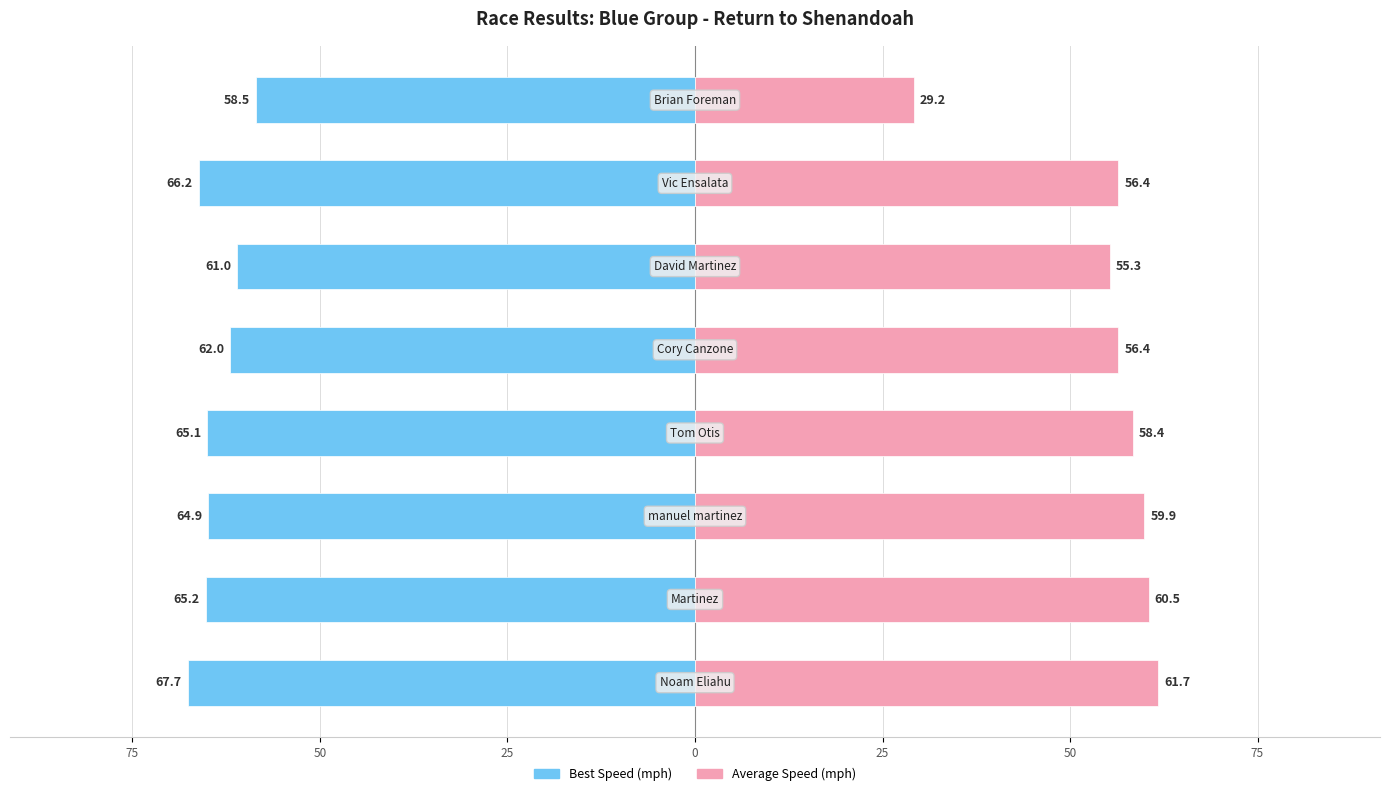

How many values in the Best Speed series are below -64?

5